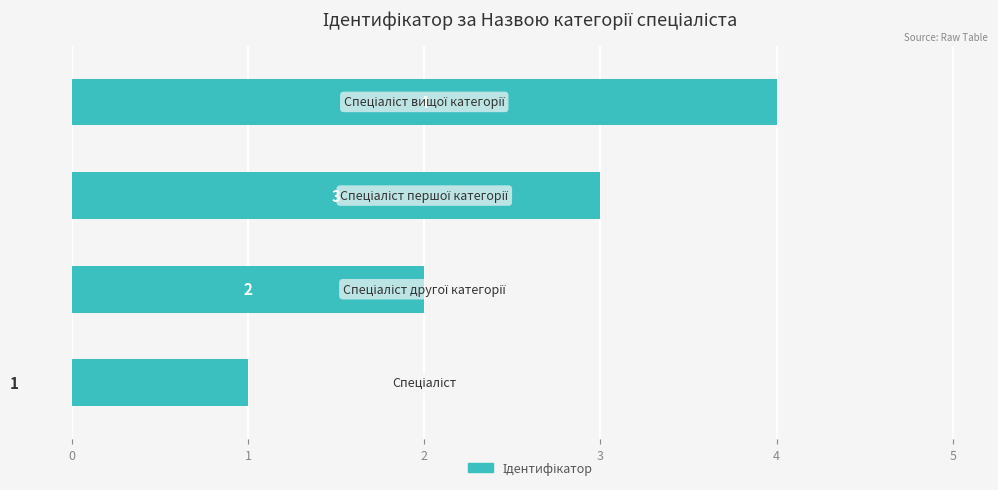

What is the sum of all values?

10